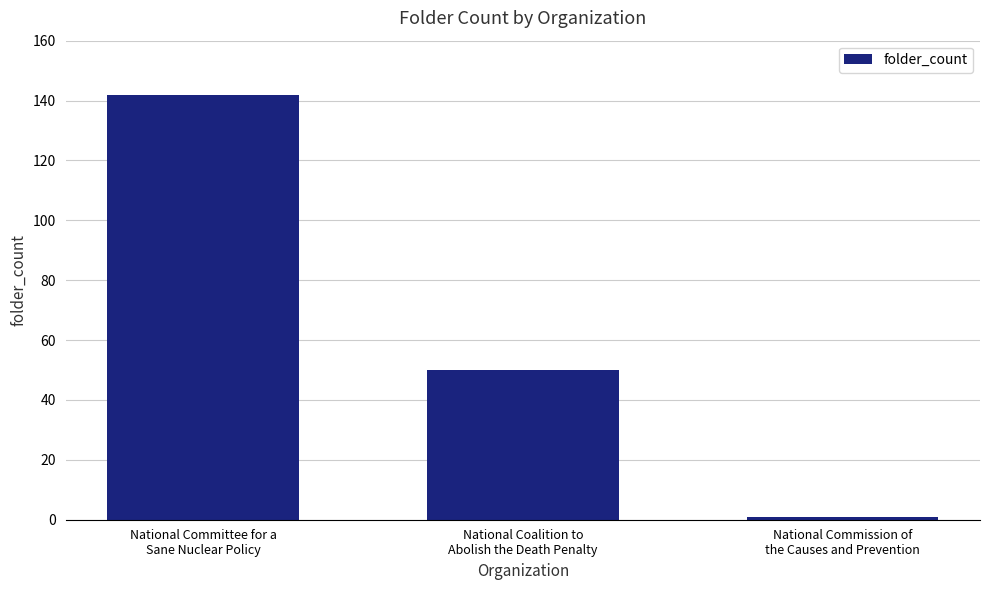

Reading left to right, transcribe all the data shown in this chart.

142	50	1